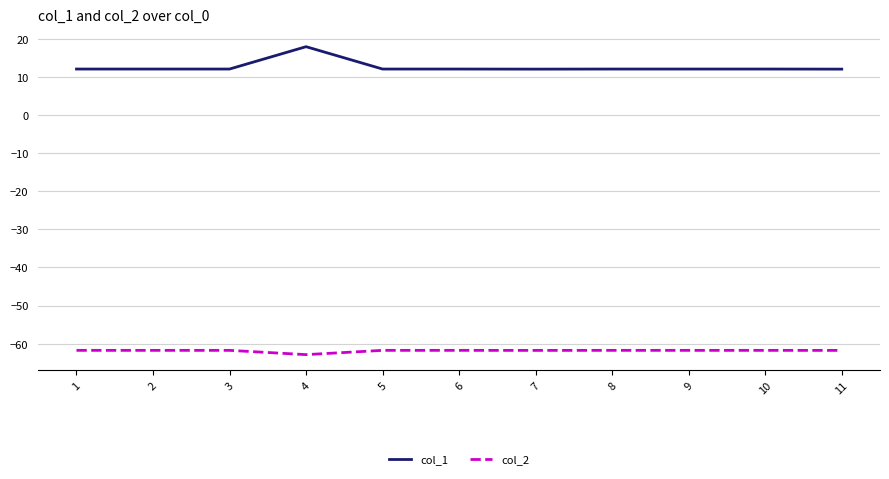

Which series has the largest range (max minus min)?

col_1